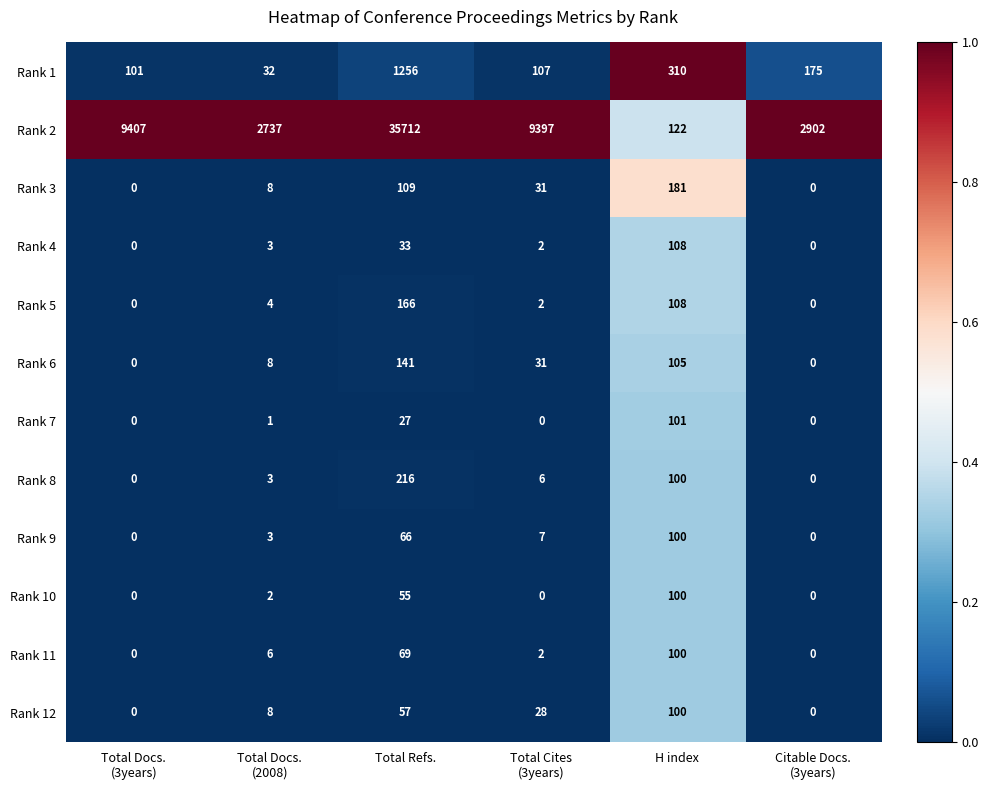

Where does the Rank 12 series first go above 28?

Total Refs.